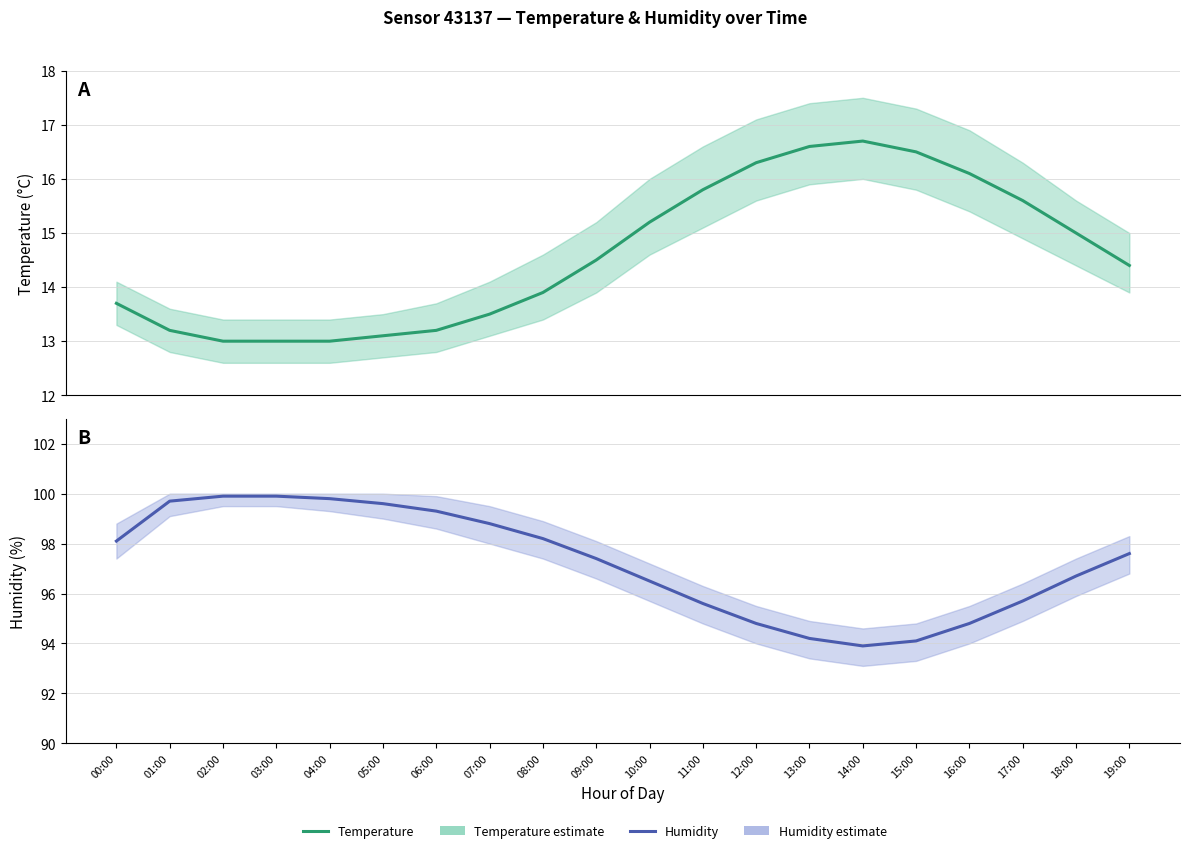

Reading left to right, extract all data points from this chart.

temperature: 13.7	13.2	13.0	13.0	13.0	13.1	13.2	13.5	13.9	14.5	15.2	15.8	16.3	16.6	16.7	16.5	16.1	15.6	15.0	14.4
humidity: 98.1	99.7	99.9	99.9	99.8	99.6	99.3	98.8	98.2	97.4	96.5	95.6	94.8	94.2	93.9	94.1	94.8	95.7	96.7	97.6